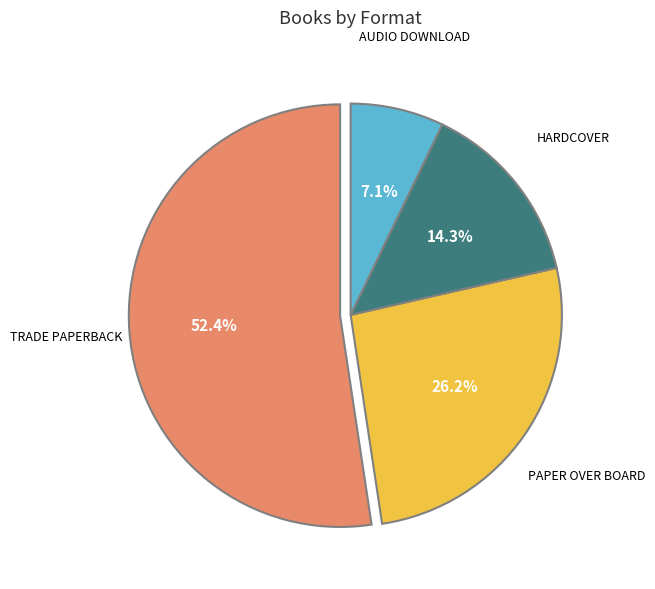

Is there any slice that represents more than half of the pie?

Yes